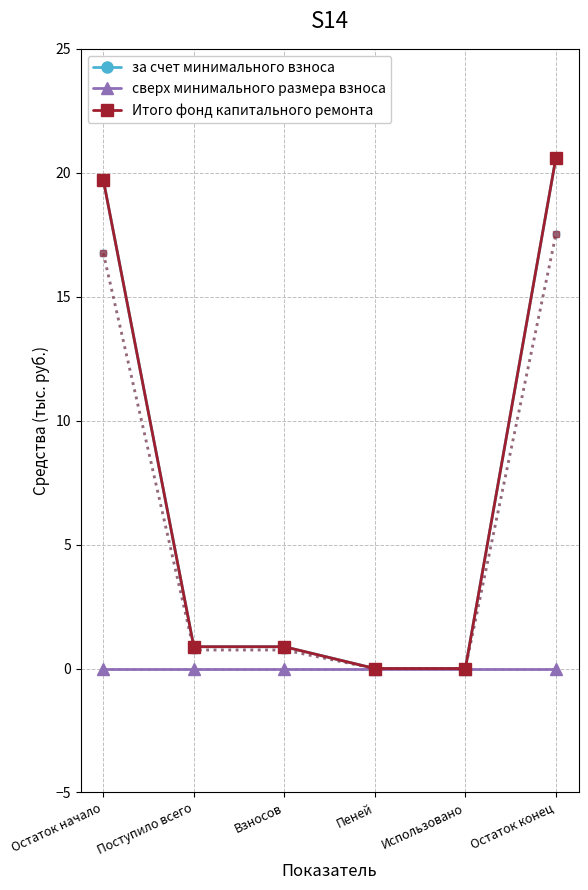

True or false: за счет минимального взноса and Итого фонд капитального ремонта intersect in this chart.

False